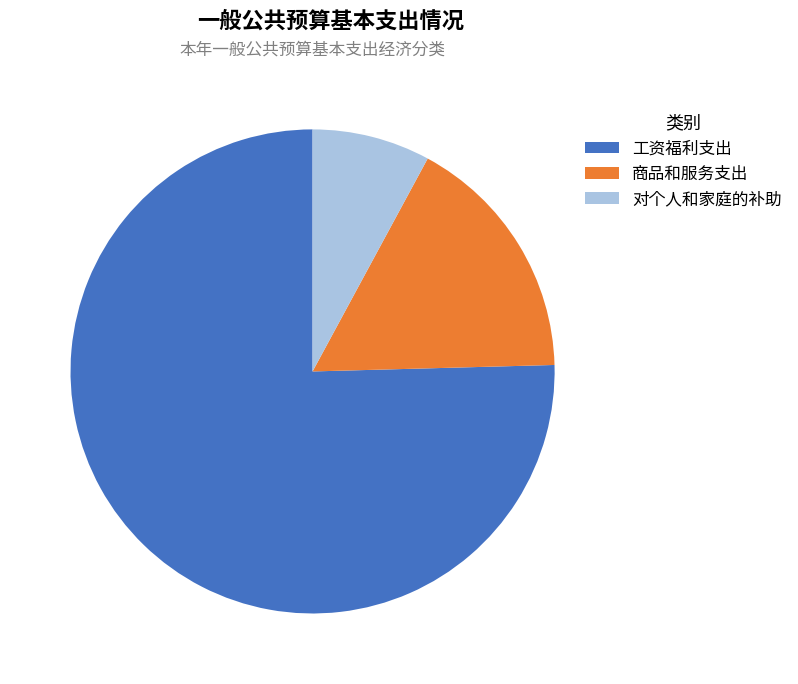

Do 对个人和家庭的补助 and 商品和服务支出 together represent more than half of the pie?

No